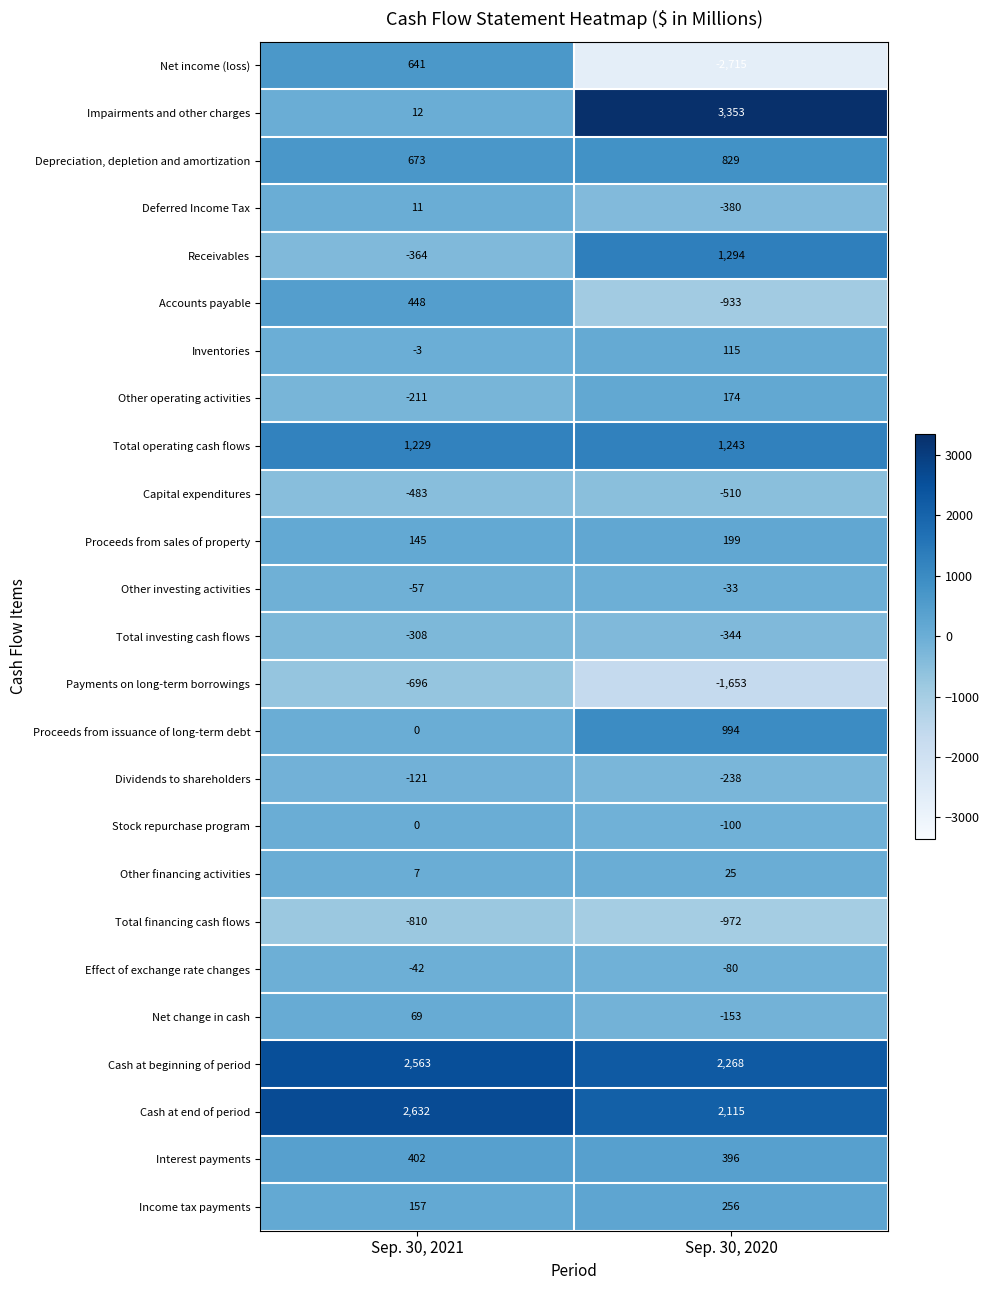

Which series has the widest spread of values?

Net income (loss)